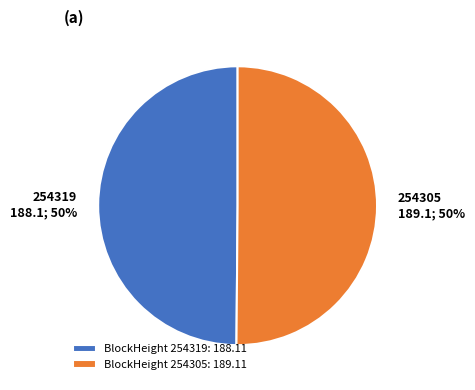

What is the ratio of the value at BlockHeight 254305: 189.11 to the value at BlockHeight 254319: 188.11?

1.0